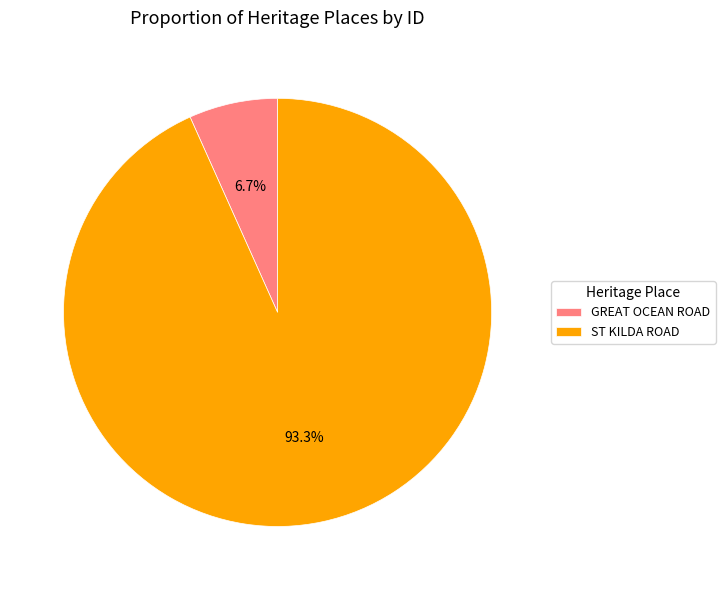

How many segments does this pie chart have?

2